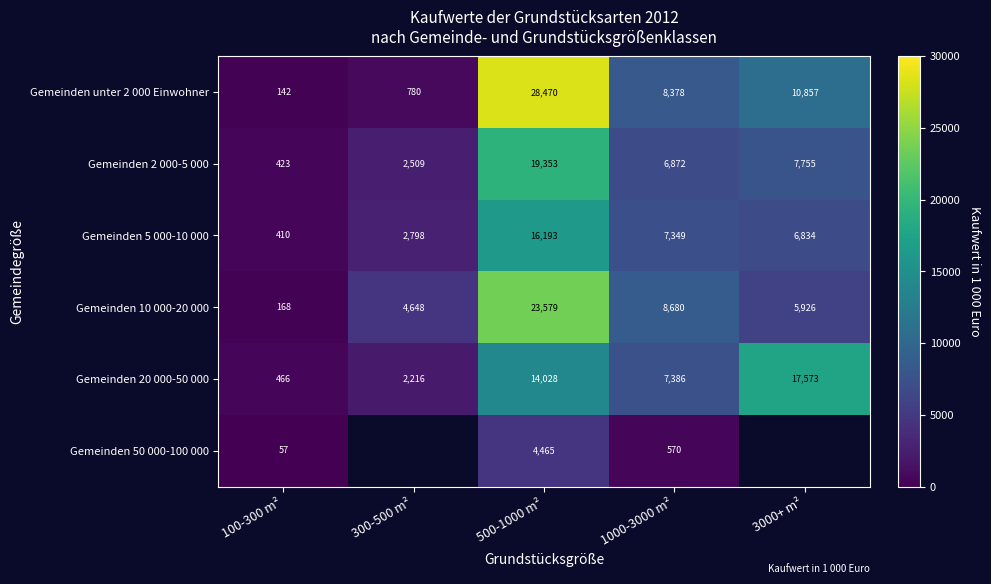

At which label is Gemeinden 20 000-50 000 closest to 9019?

1000-3000 m²